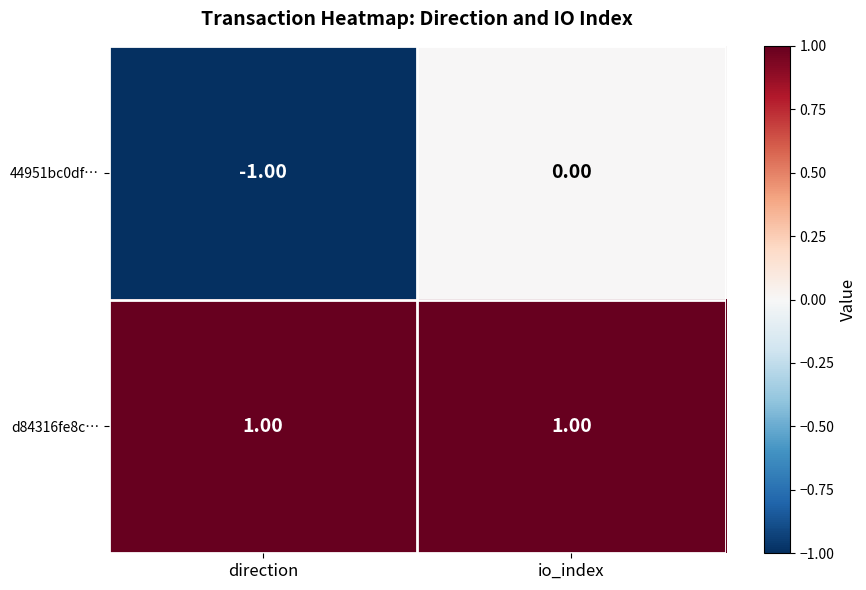

Between direction and io_index, which series saw the biggest shift?

44951bc0df…